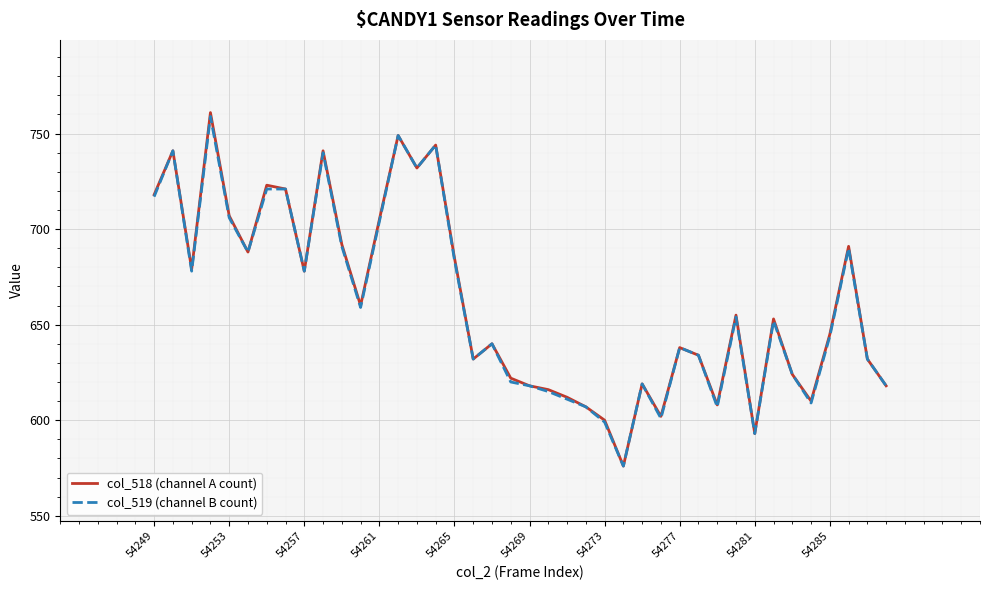

What is the highest value of the col_518 (channel A count) series?

761